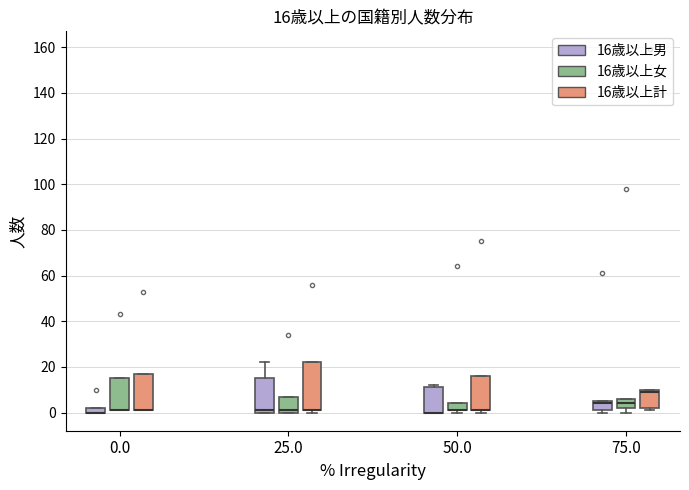

Which box is the tallest, from its lower edge to its upper edge?

25.0 (16歳以上計)